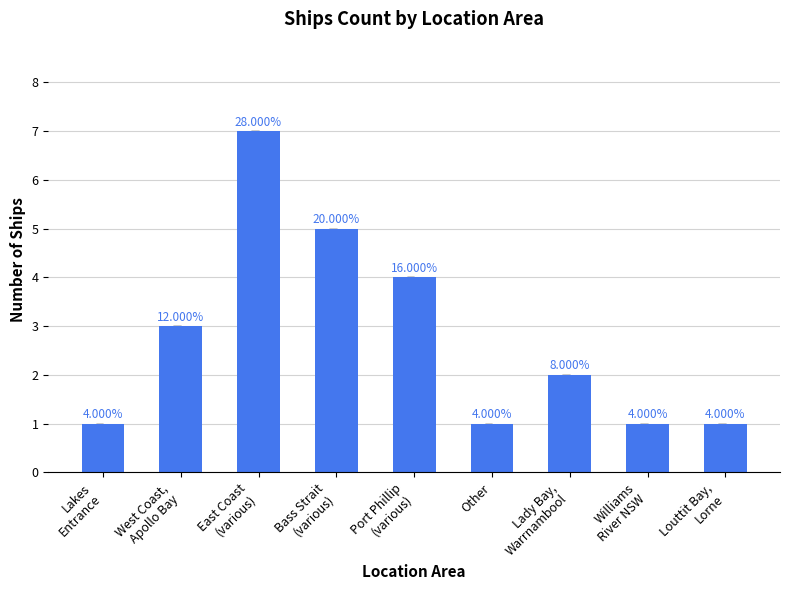

Does the chart contain any negative values?

No